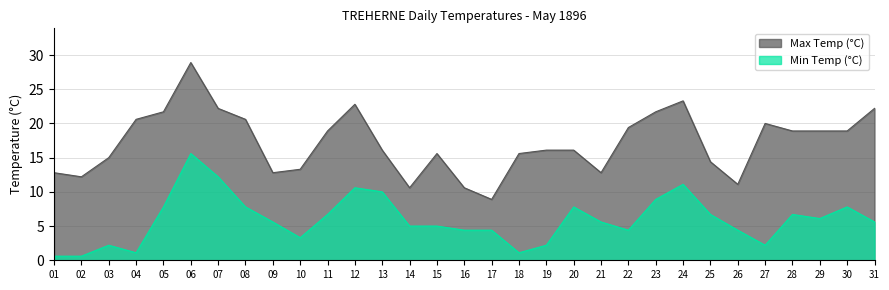

Which has a higher value, 06 or 17?

06